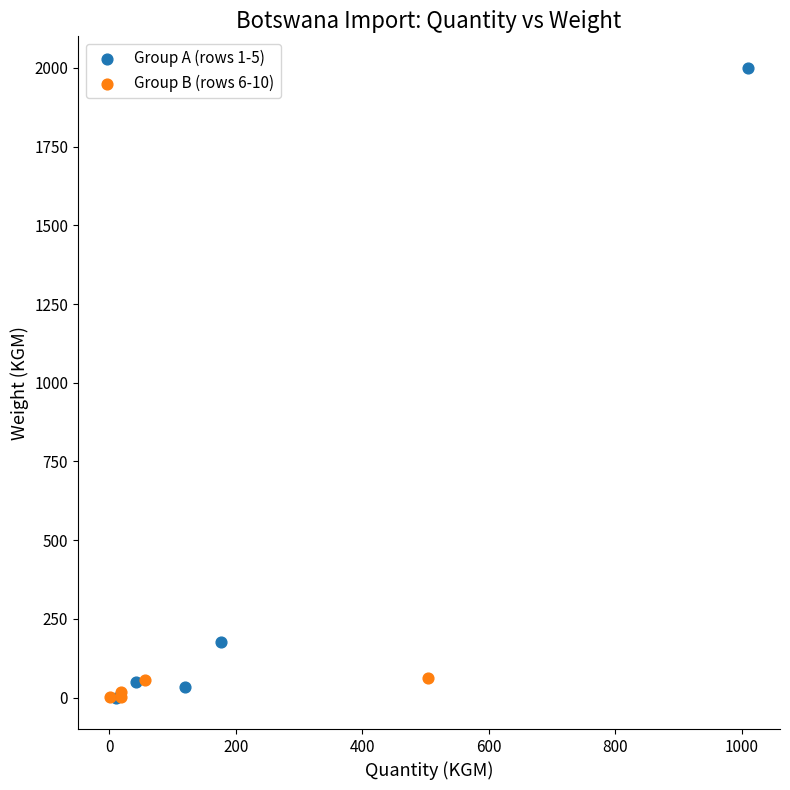

What are all the series names shown in the legend?

Group A (rows 1-5), Group B (rows 6-10)